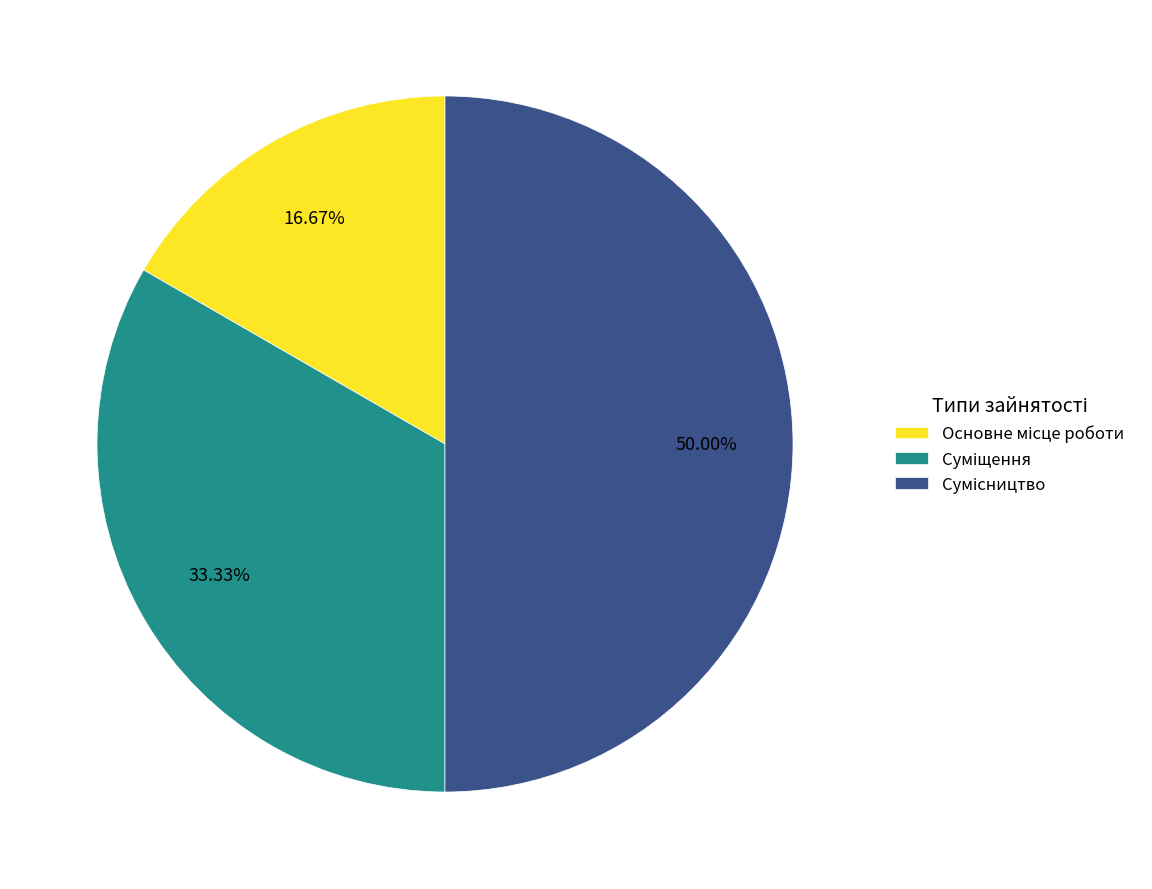

Is Сумісництво the majority of the pie?

No